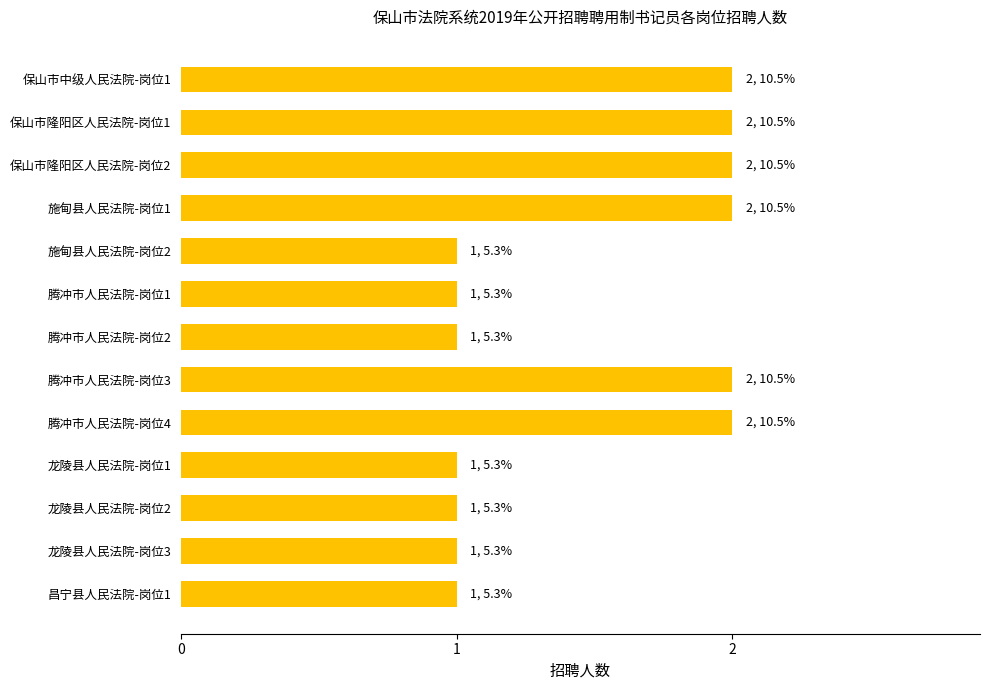

What is the ratio of the value at 腾冲市人民法院-岗位4 to the value at 保山市隆阳区人民法院-岗位2?

1.0